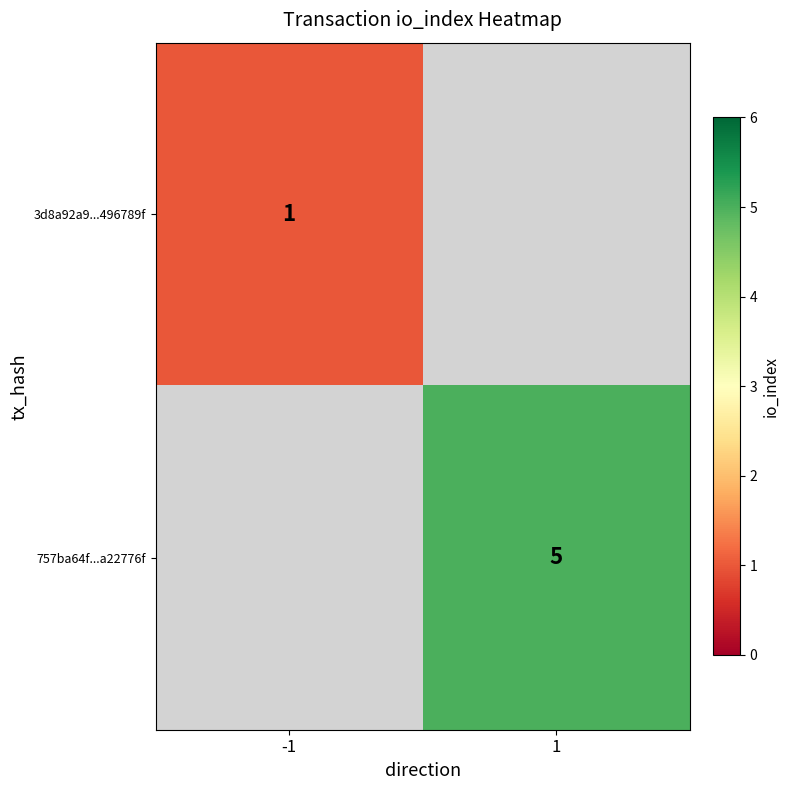

The 3d8a92a9...496789f series shows 1.7 at -1. True or false?

False